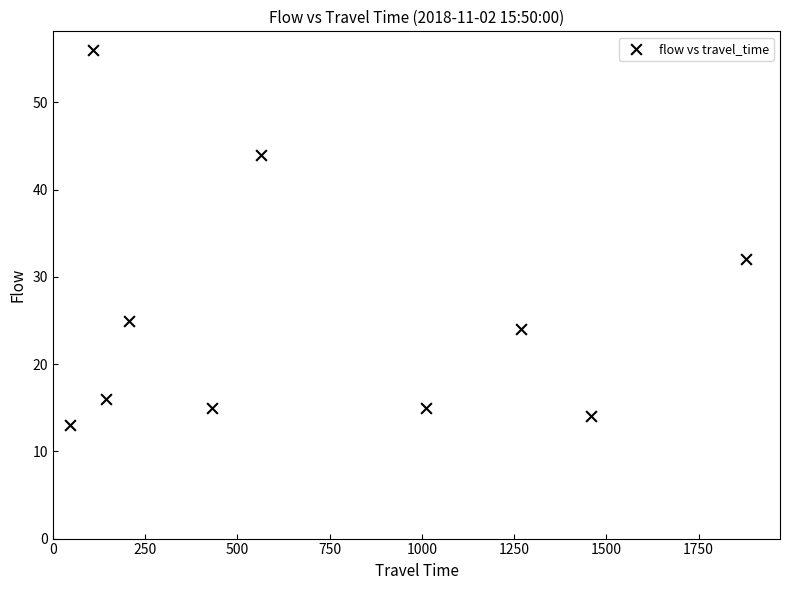

What is the range of X values (max minus min)?

1833